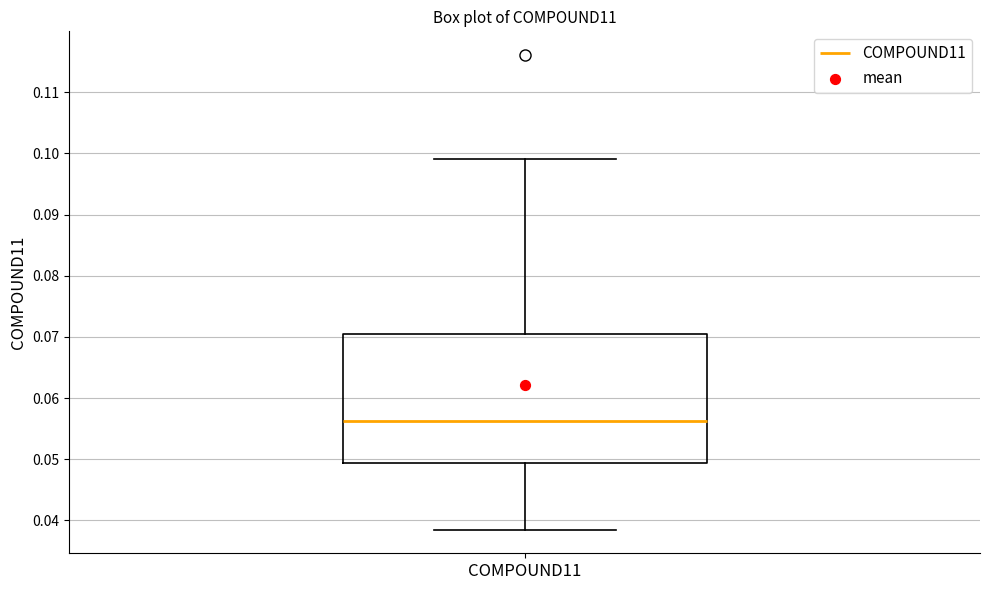

Where does the upper whisker of the box for COMPOUND11 end on the y-axis? The values are not printed on the chart, so give them approximately, as read against the axis.

0.099